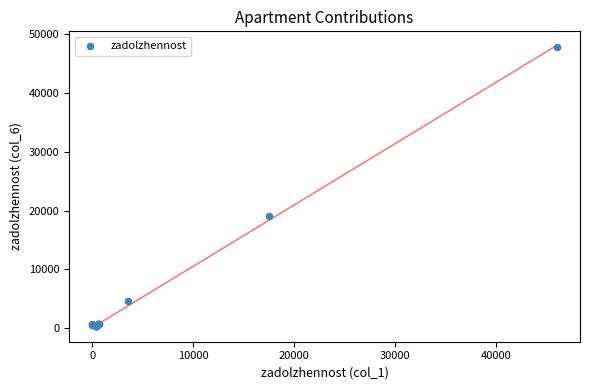

What Y value in the scatter plot is closest to 24078?

18983.5